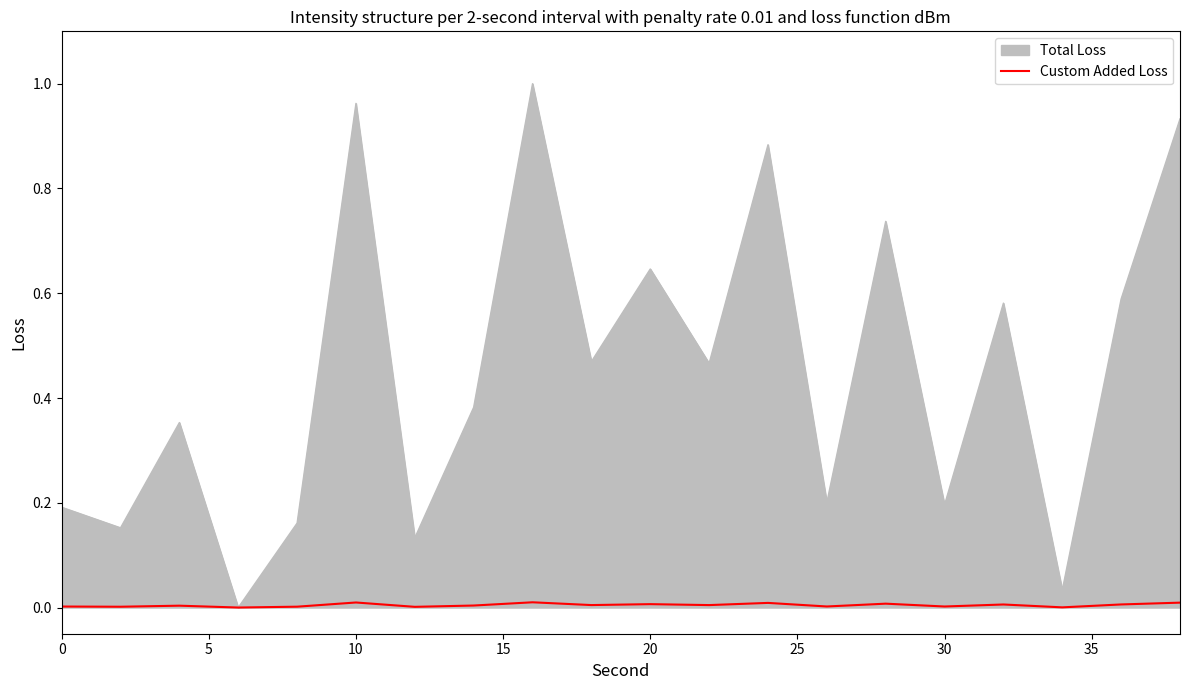

Count the number of data series in this chart.

2